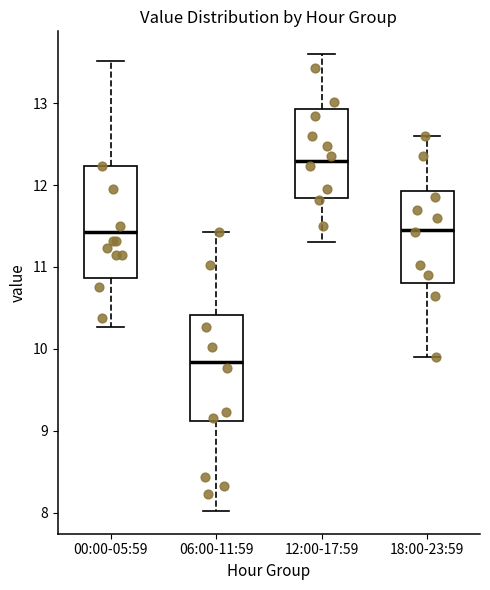

Reading left to right, transcribe this box plot: for each box, give where its median line is, the range the box spans, and where its two whiskers end, as read against the y-axis. The values are not printed on the chart, so give them approximately, as read against the axis.

00:00-05:59: median 11.4, box 10.9 to 12.2, whiskers 10.3 to 13.5
06:00-11:59: median 9.8, box 9.1 to 10.4, whiskers 8.0 to 11.4
12:00-17:59: median 12.3, box 11.8 to 12.9, whiskers 11.3 to 13.6
18:00-23:59: median 11.5, box 10.8 to 11.9, whiskers 9.9 to 12.6